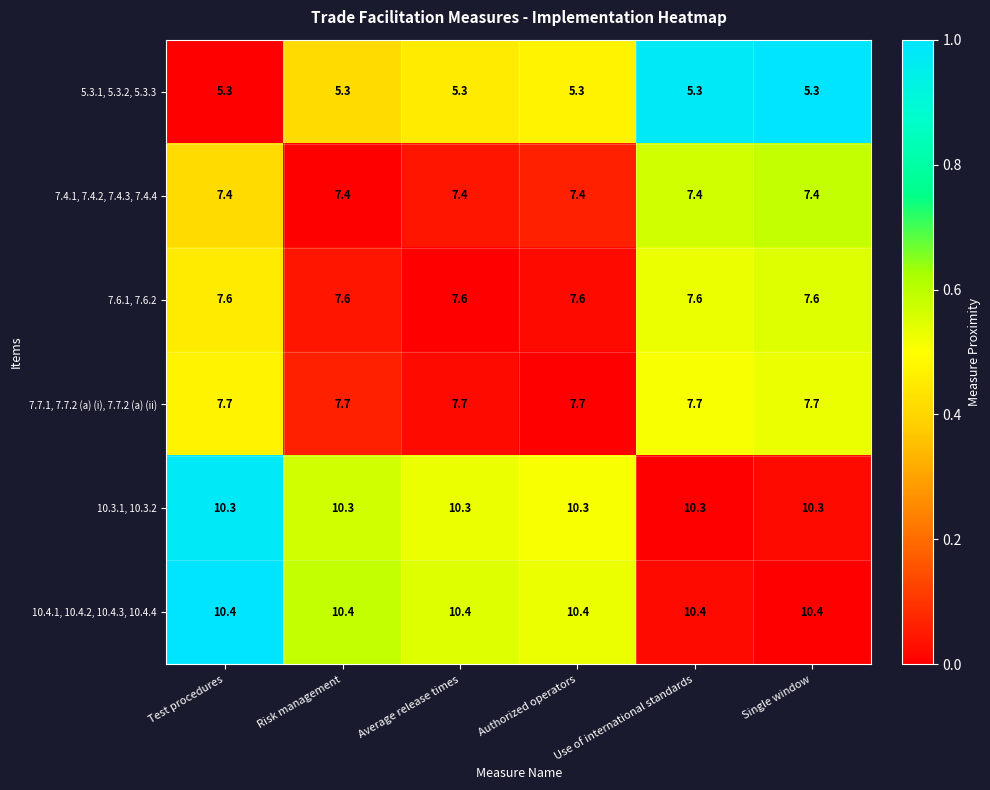

Is it true that 10.3.1, 10.3.2 equals 10.3 at Single window?

True